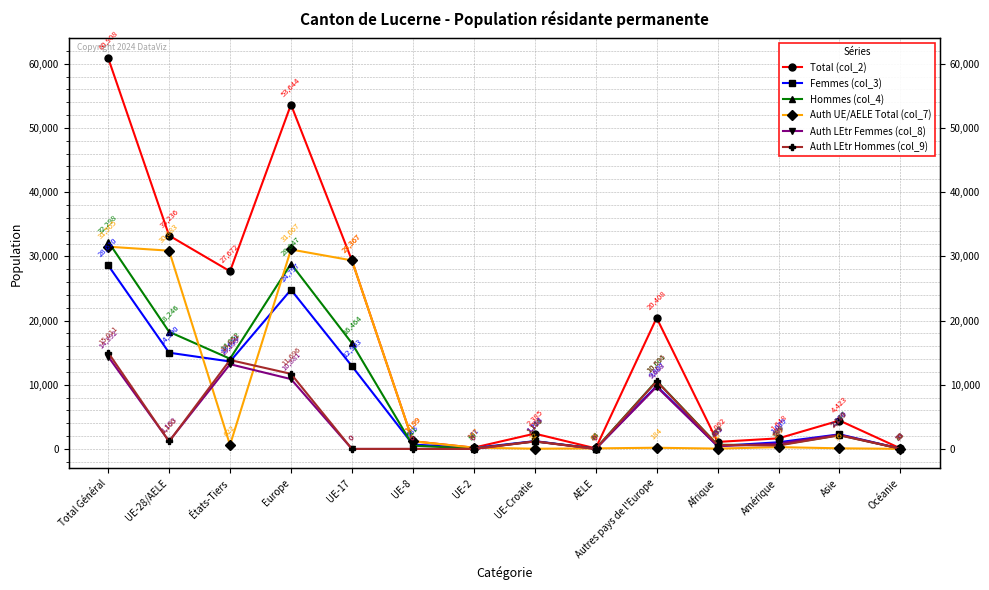

The value of Auth UE/AELE Total (col_7) at UE-28/AELE is 43189. True or false?

False